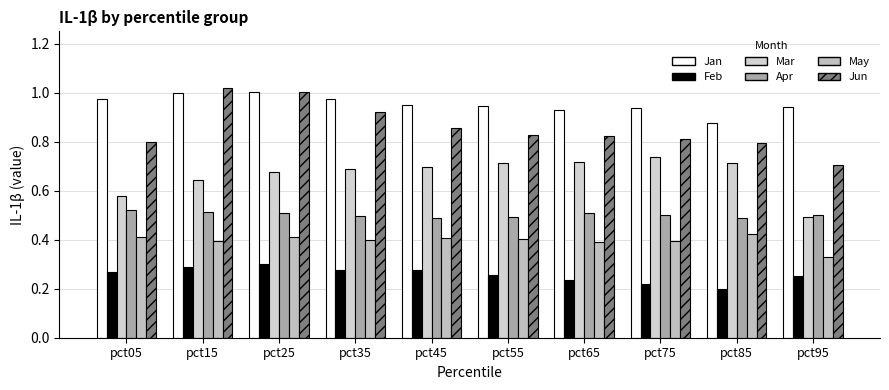

What is the sum of all Jun values?

8.6